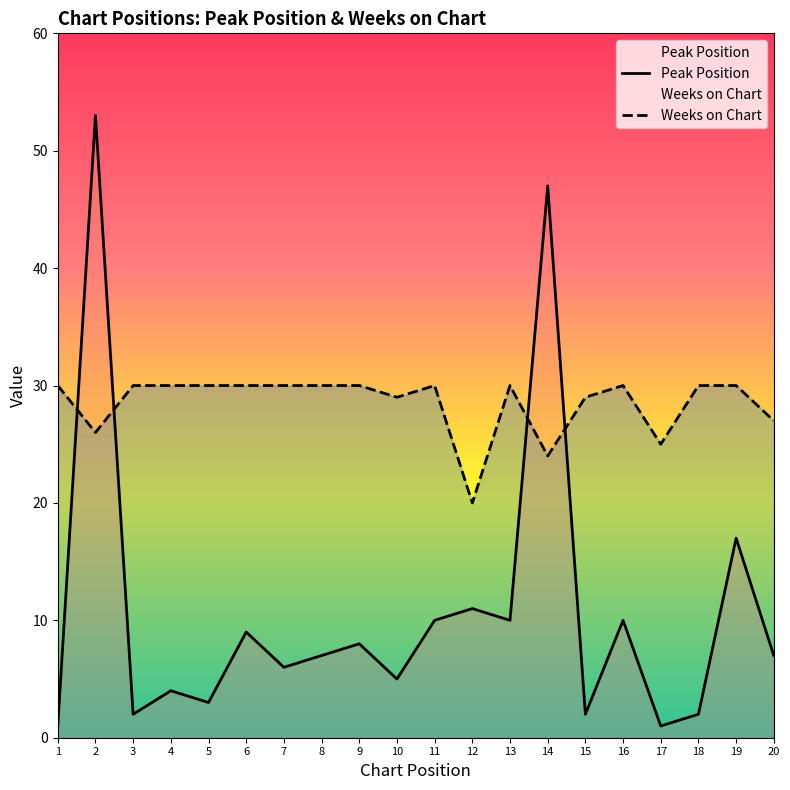

What is the minimum value for Weeks on Chart?

20